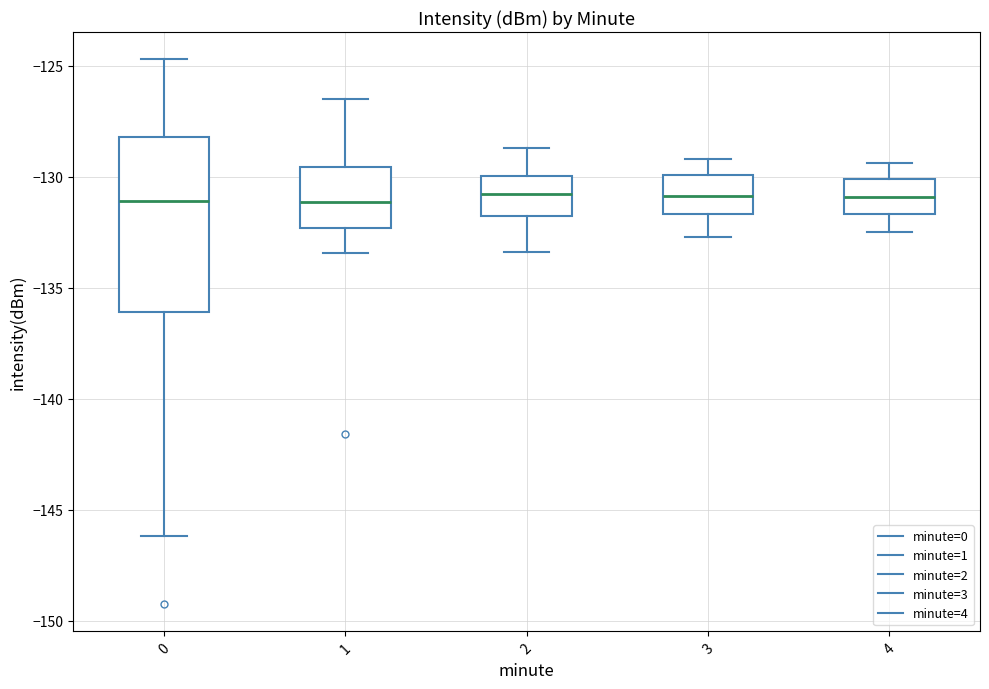

Which box is the tallest, from its lower edge to its upper edge?

0